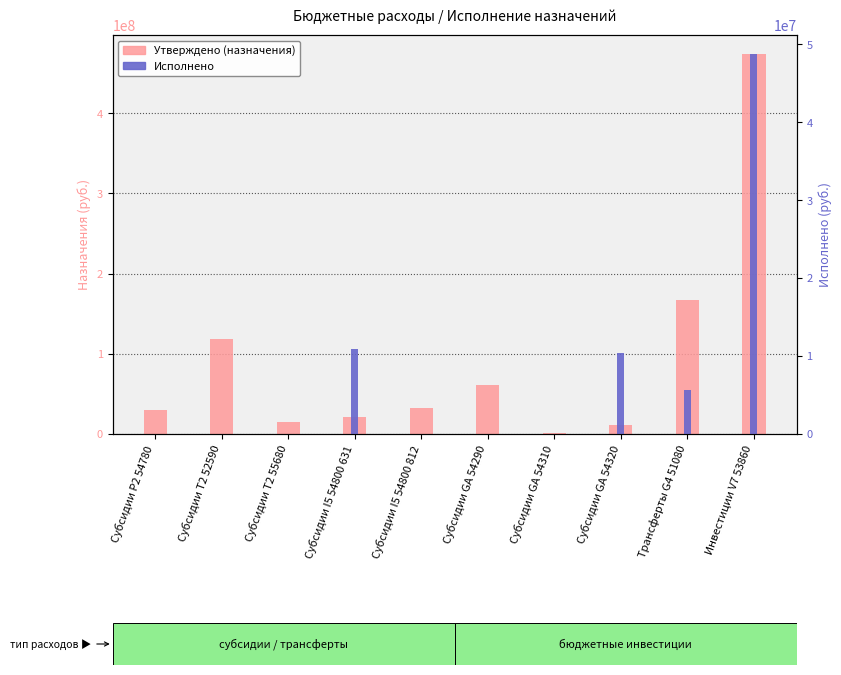

True or false: Утверждено (назначения) has a value of 106728088.1 at Инвестиции V7 53860.

False